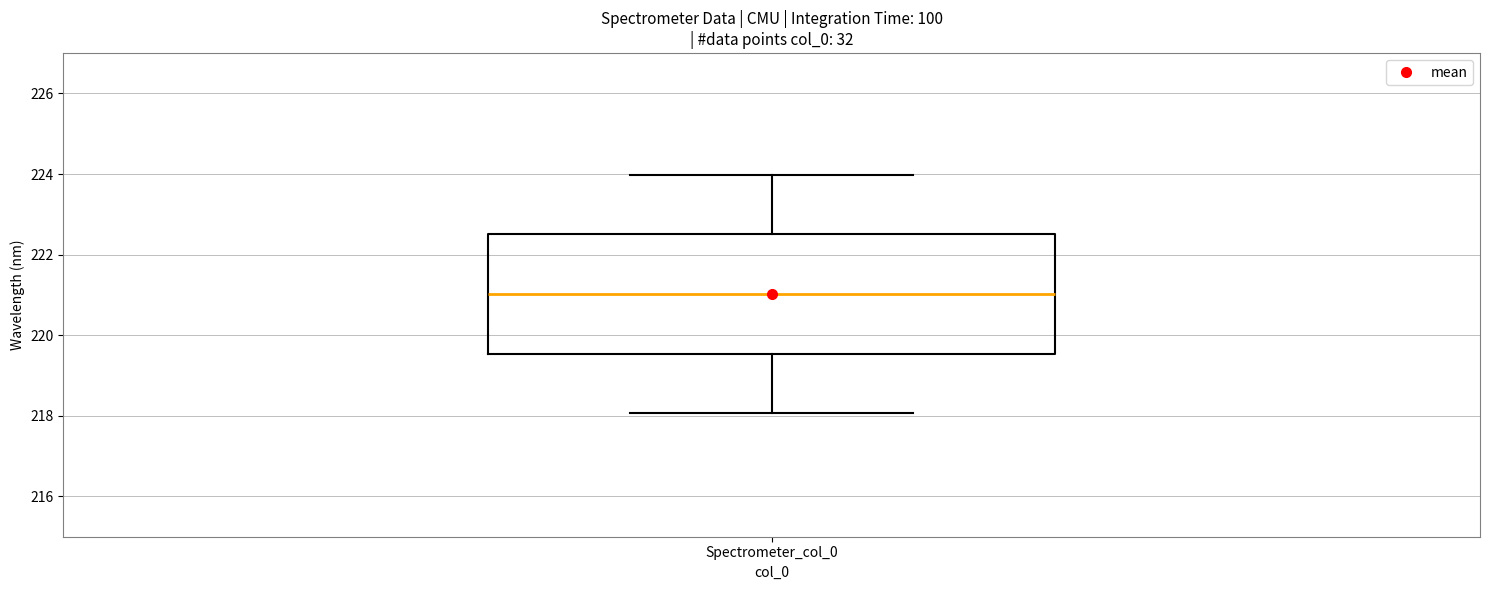

Transcribe this box plot: give where the median line is, the range the box spans, and where the two whiskers end, as read against the y-axis. The values are not printed on the chart, so give them approximately, as read against the axis.

median 221.0, box 219.6 to 222.6, whiskers 218.0 to 224.0